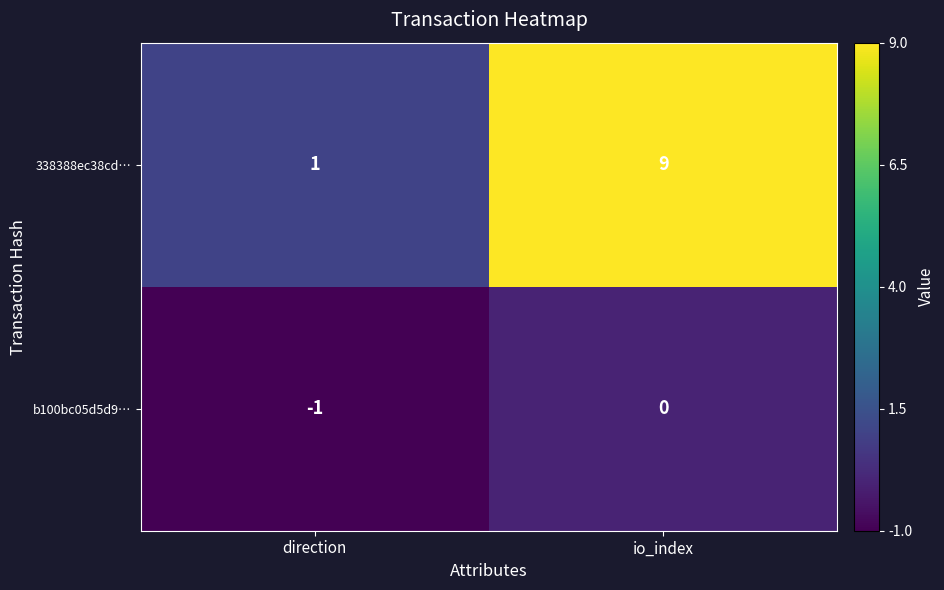

List the labels in order of b100bc05d5d9… value, largest first.

io_index, direction